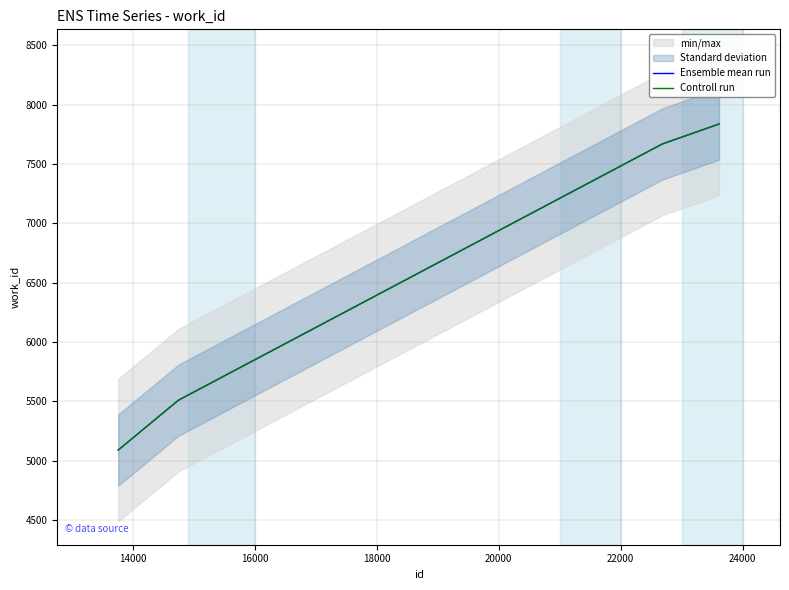

True or false: Controll run and Ensemble mean run intersect in this chart.

False